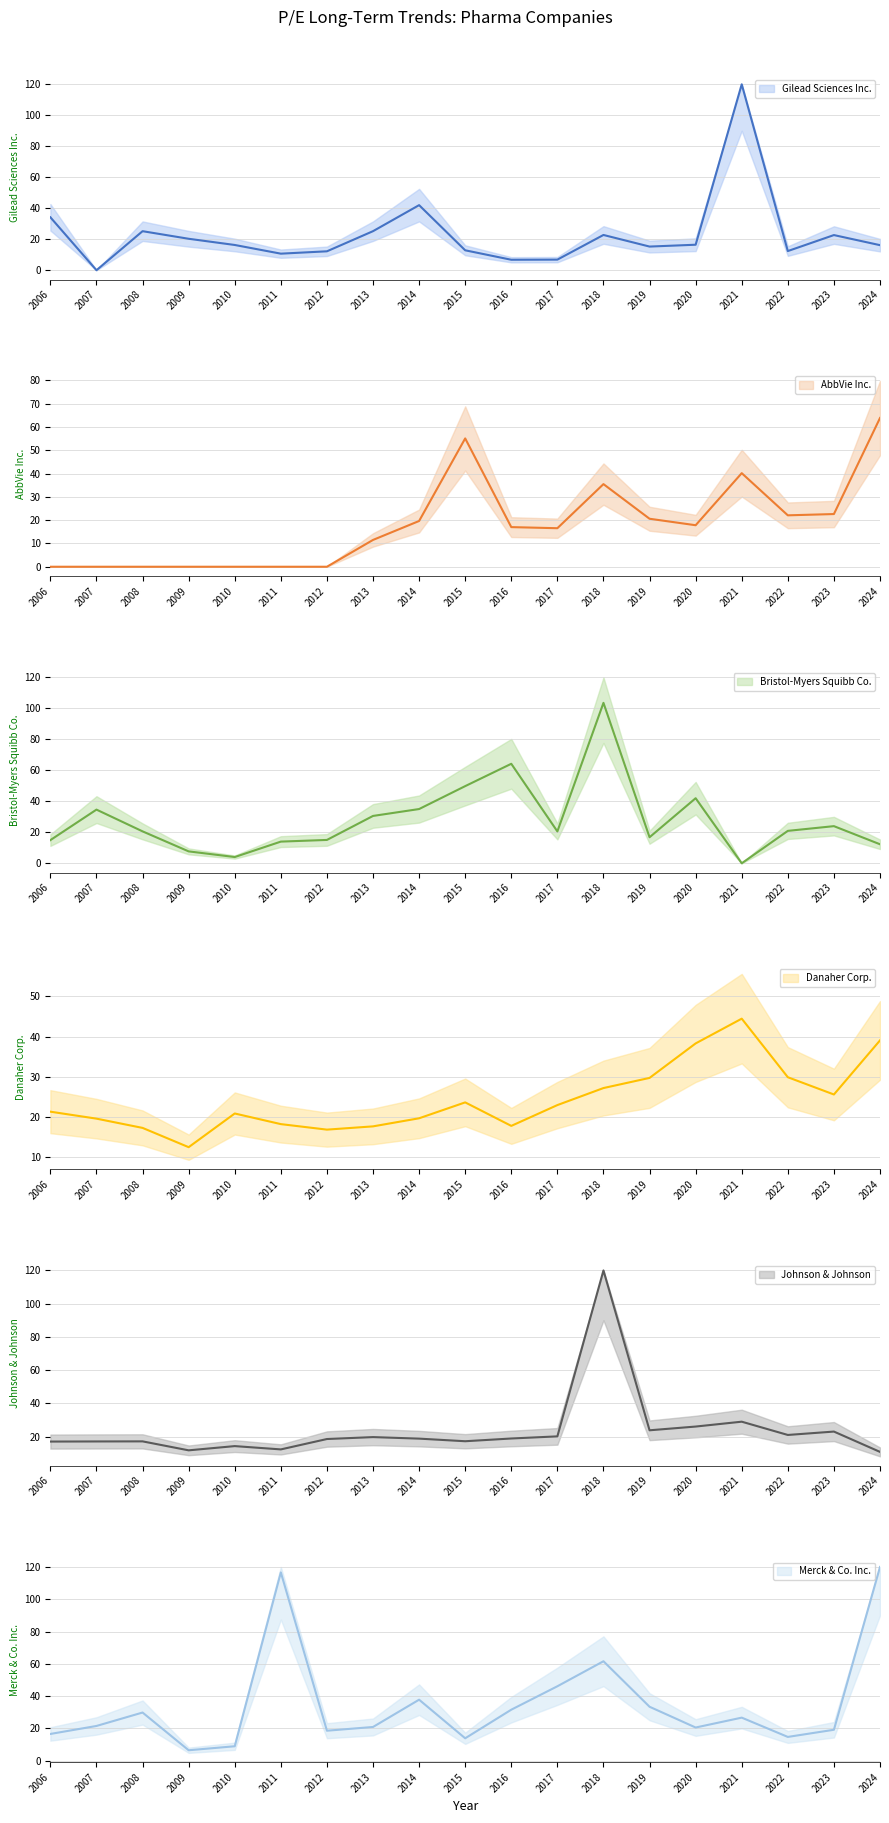

Is the value of Bristol-Myers Squibb Co. at 2011 greater than the value of Danaher Corp. at 2010?

No